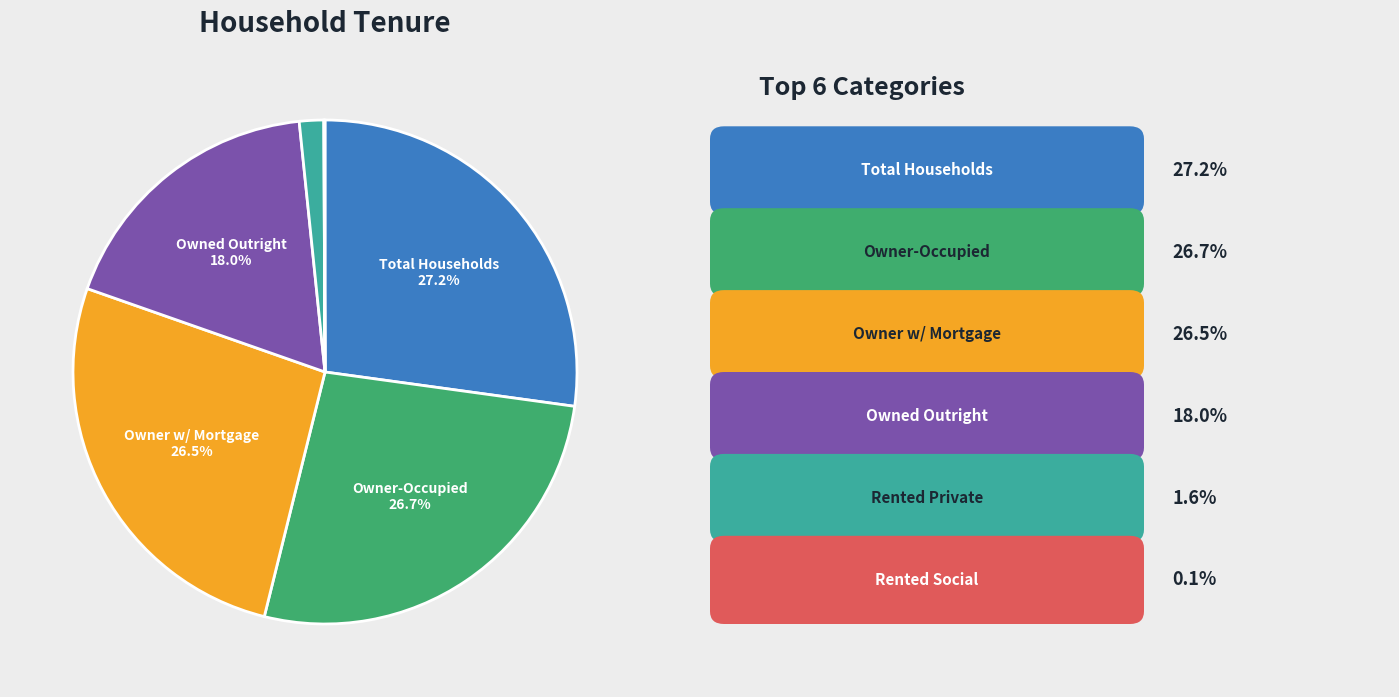

Does any single category account for the majority?

No